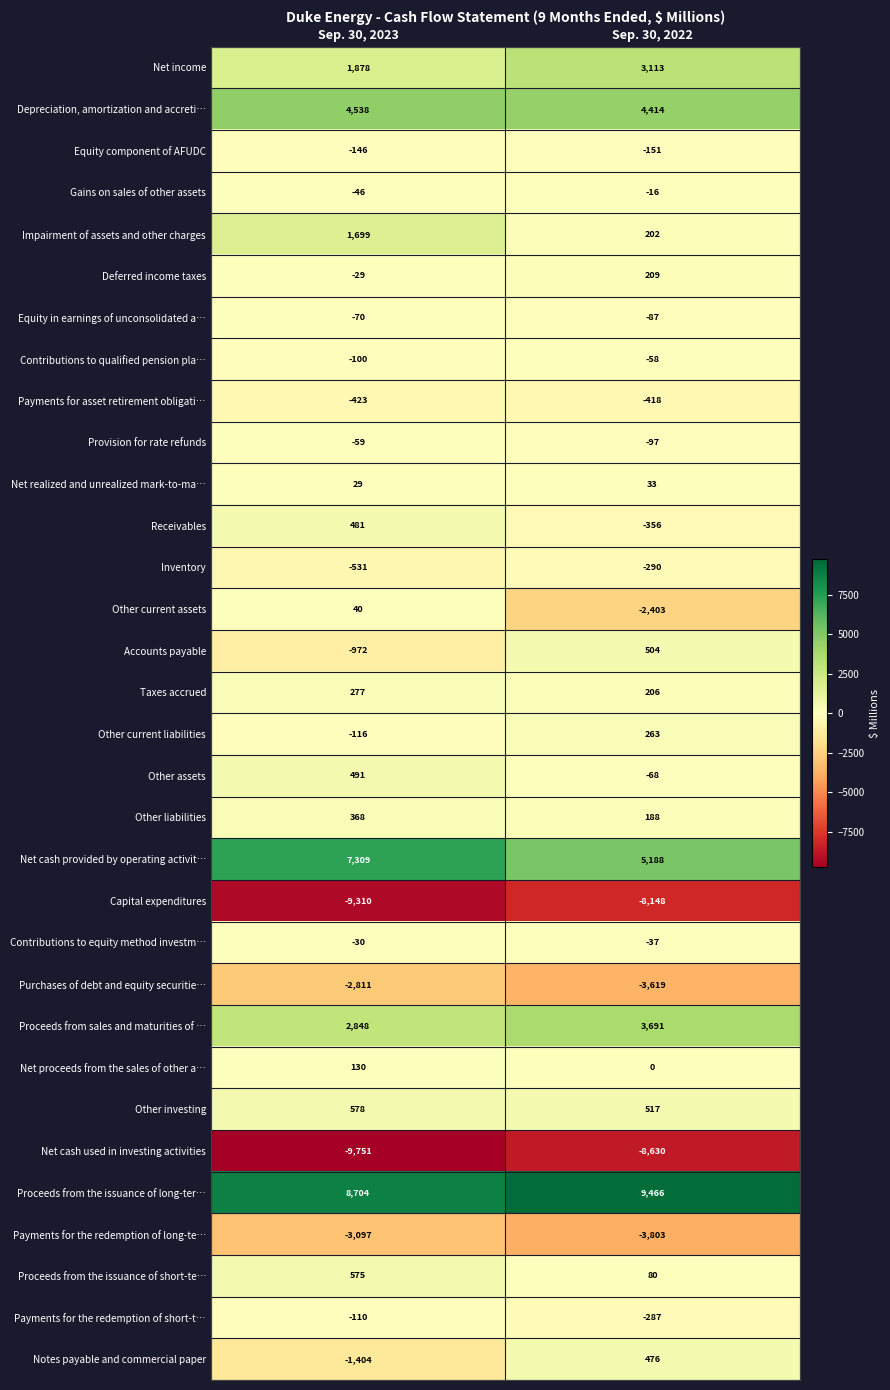

How many data points does each series have?

2